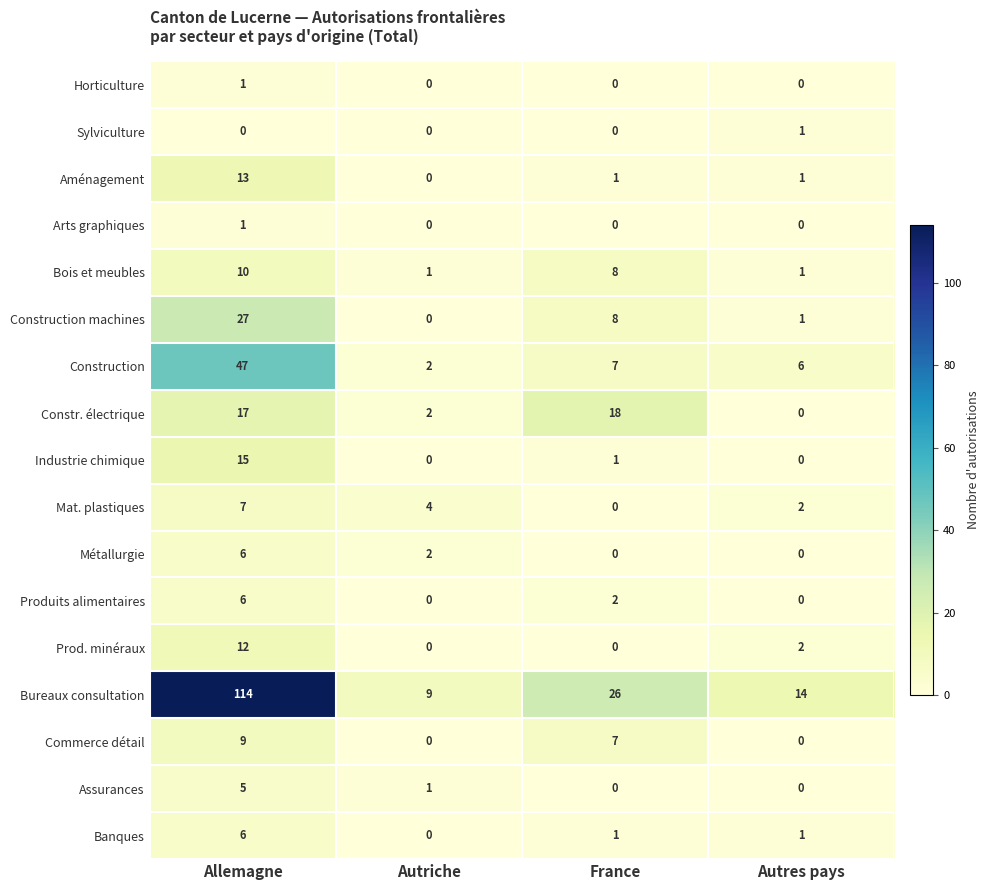

Which series changed the most between Allemagne and Autres pays?

Bureaux consultation